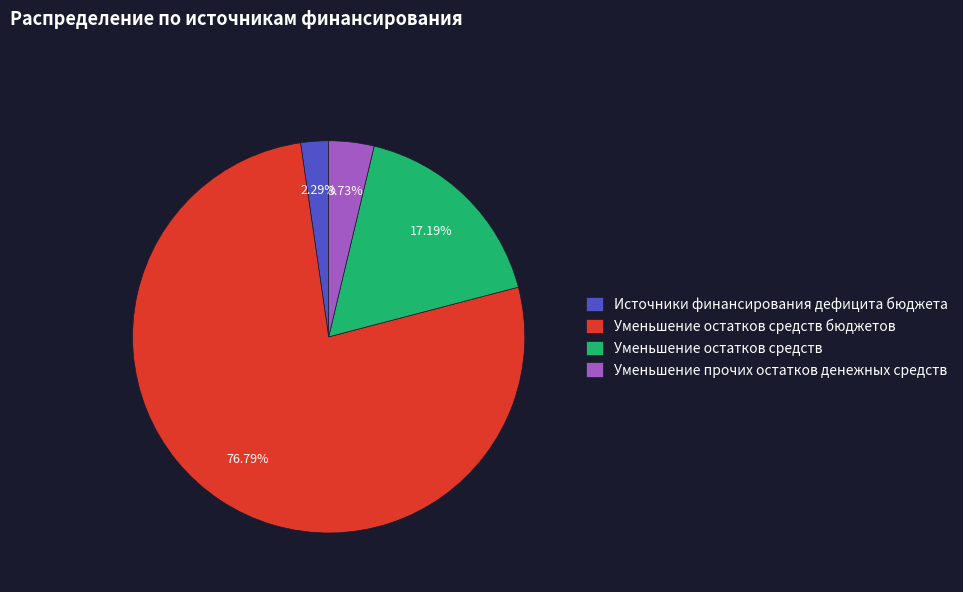

How many slices are in this pie chart?

4